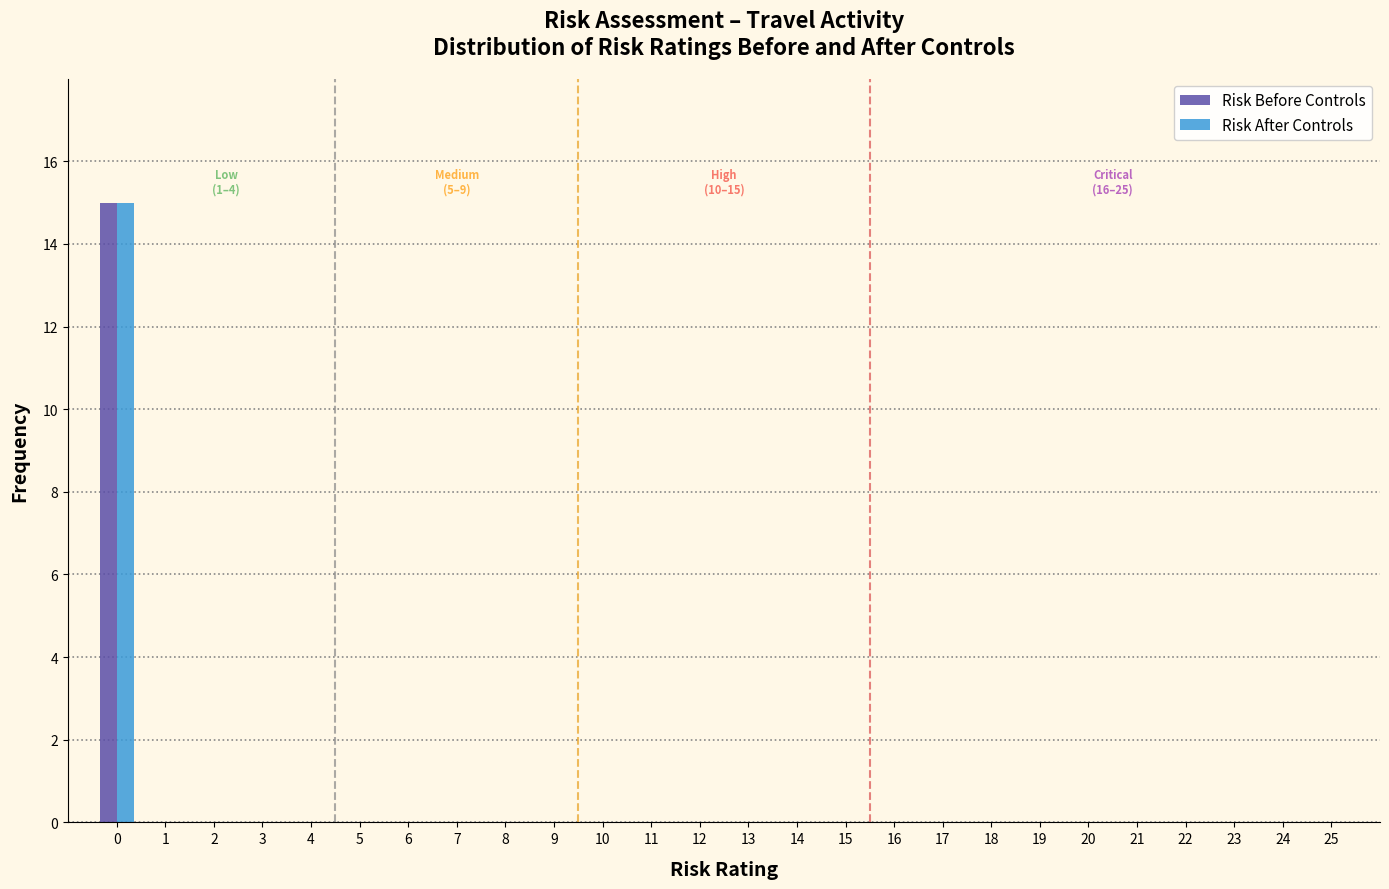

In the Risk Before Controls series, which range on the x-axis has the tallest bar?

-0.5 to 0.5